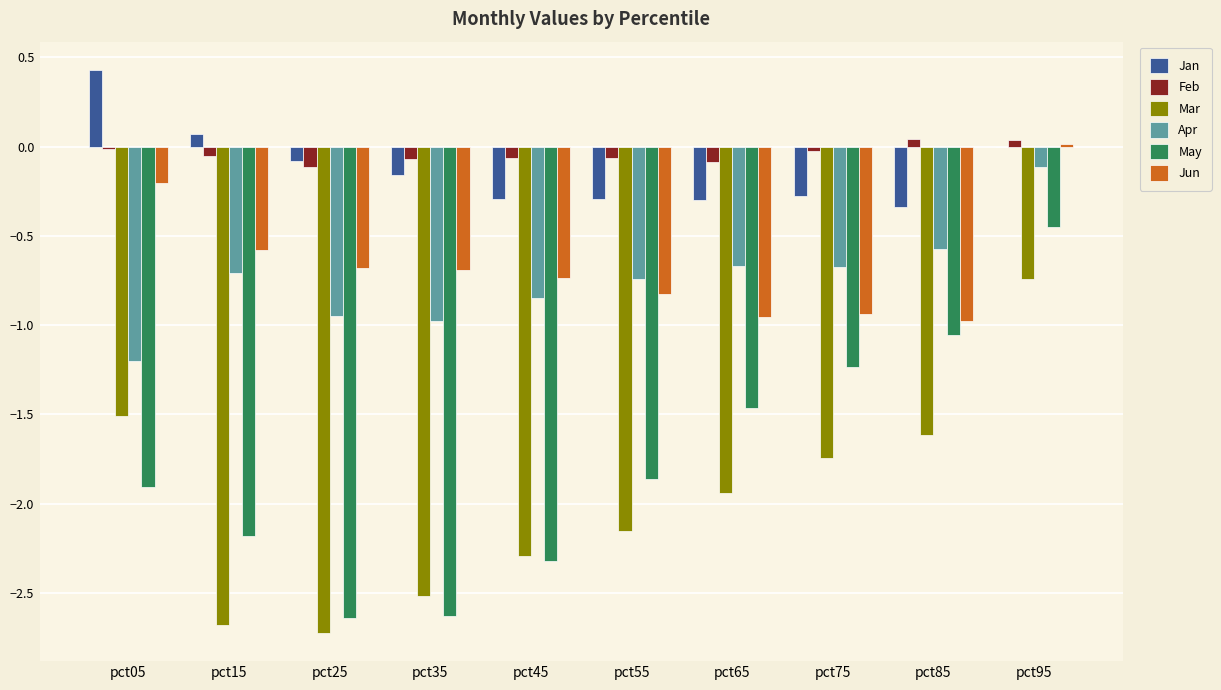

Are the bars horizontal?

No